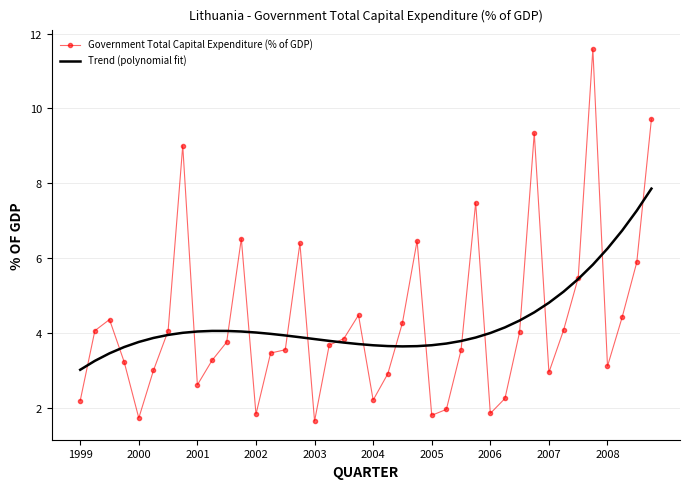

Rank the series by their maximum value, from lowest to highest.

Trend (polynomial fit), Government Total Capital Expenditure (% of GDP)